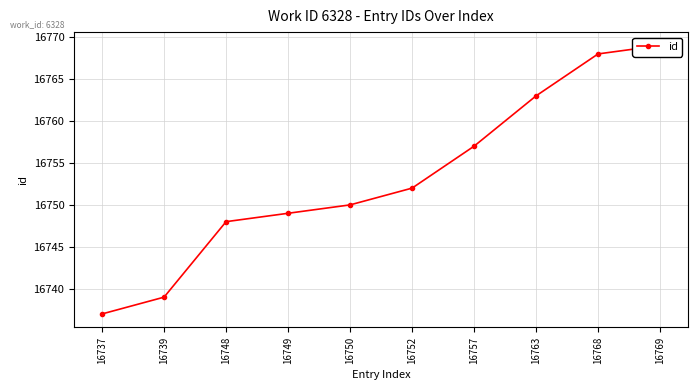

Which category has the highest value across all series?

16769